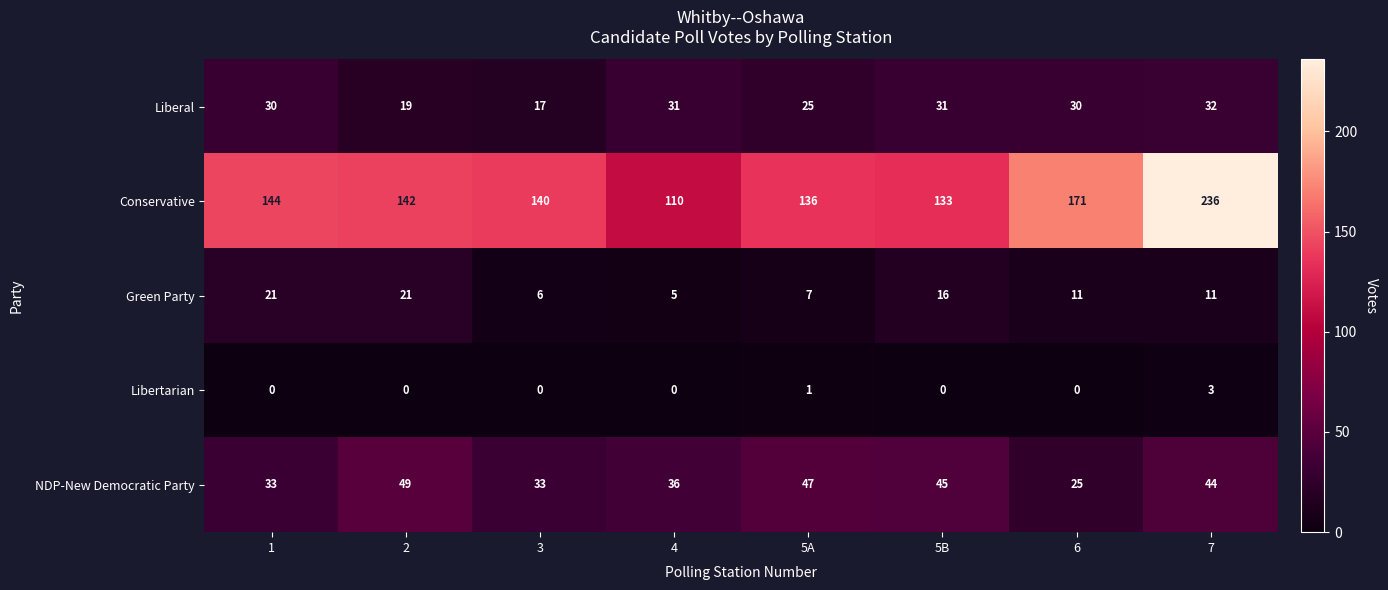

The value of NDP-New Democratic Party at 5A is 47. True or false?

True